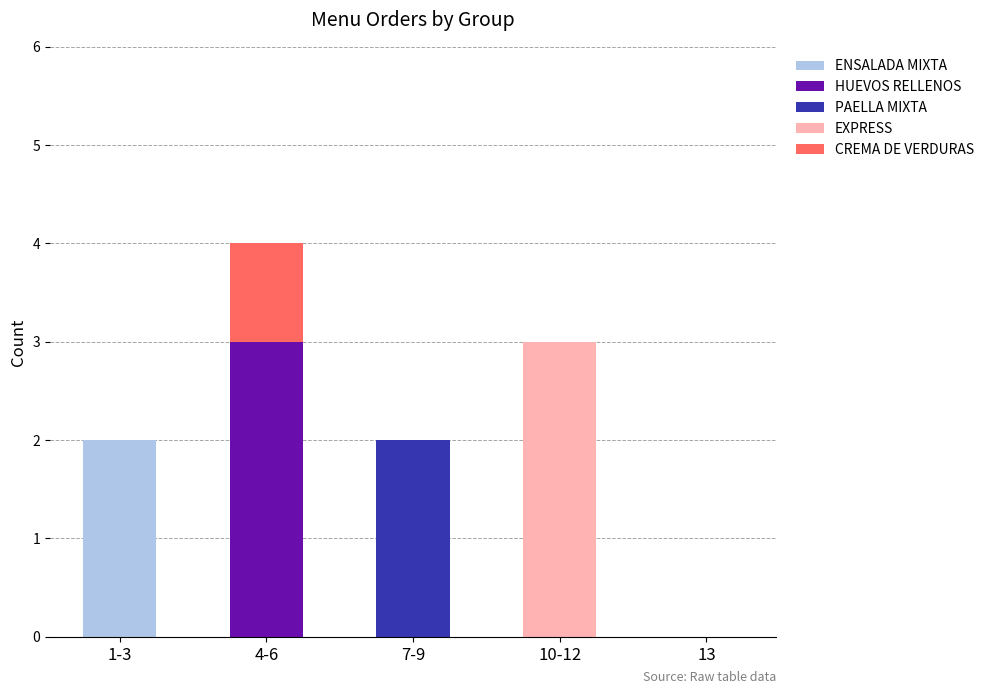

At which category is the sum across all series the highest?

4-6